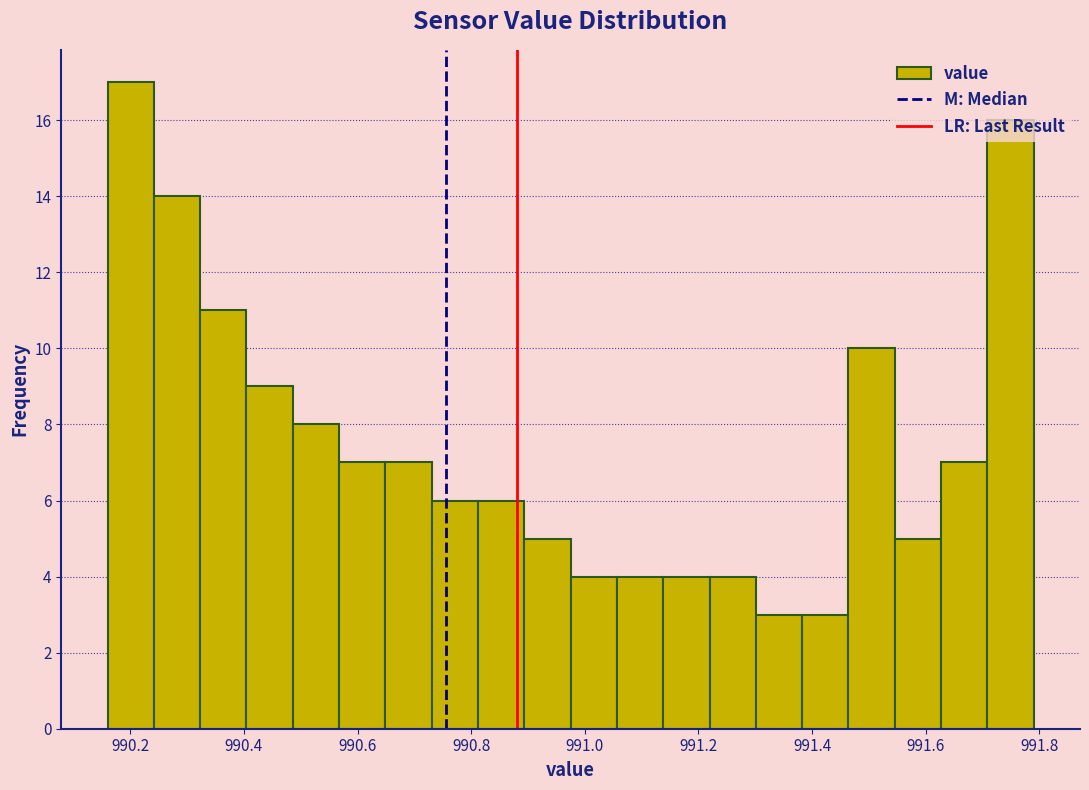

Reading left to right, list every bar in this chart as the range it spans on the x-axis followed by its height. Neither the bar edges nor the heights are printed on the chart, so give them approximately, as read against the axes.

990.16 to 990.24: 17
990.24 to 990.32: 14
990.32 to 990.40: 11
990.40 to 990.48: 9
990.48 to 990.56: 8
990.56 to 990.64: 7
990.64 to 990.74: 7
990.74 to 990.82: 6
990.82 to 990.90: 6
990.90 to 990.98: 5
990.98 to 991.06: 4
991.06 to 991.14: 4
991.14 to 991.22: 4
991.22 to 991.30: 4
991.30 to 991.38: 3
991.38 to 991.46: 3
991.46 to 991.54: 10
991.54 to 991.62: 5
991.62 to 991.70: 7
991.70 to 991.80: 16